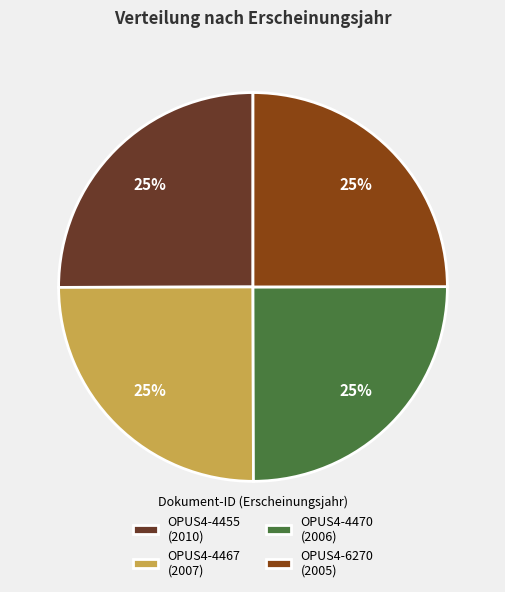

Is it true that OPUS4-6270 (2005) is 25% of the pie?

True